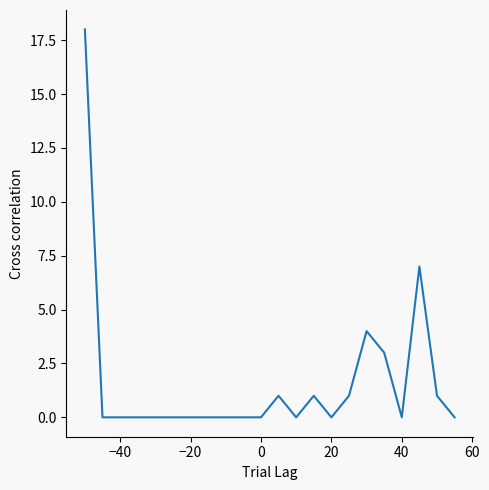

What is the difference between the maximum and minimum values?

18